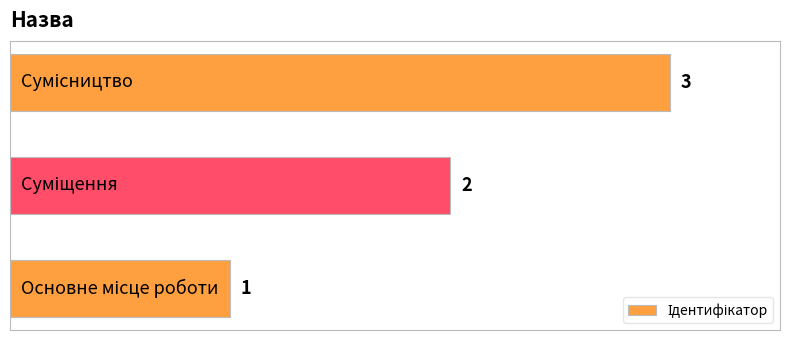

What is the maximum value shown in the chart?

3